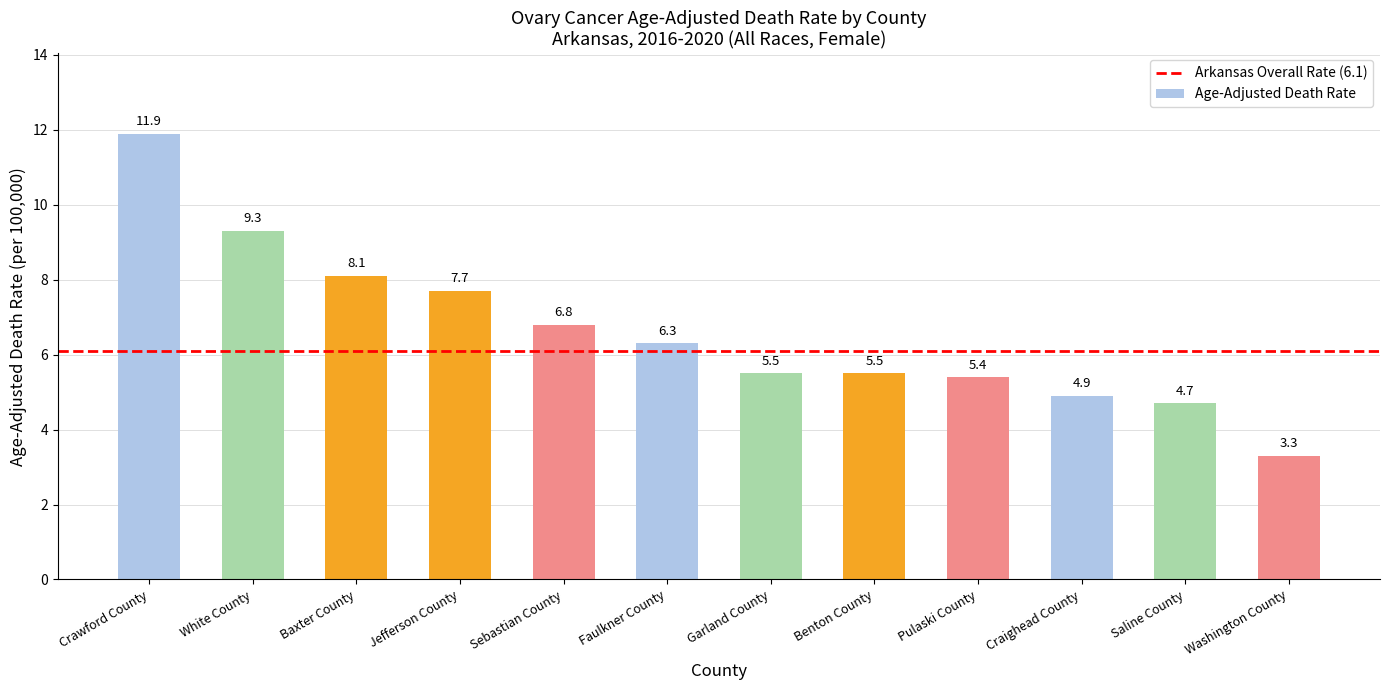

Where is the data nearest to the value 7?

Sebastian County